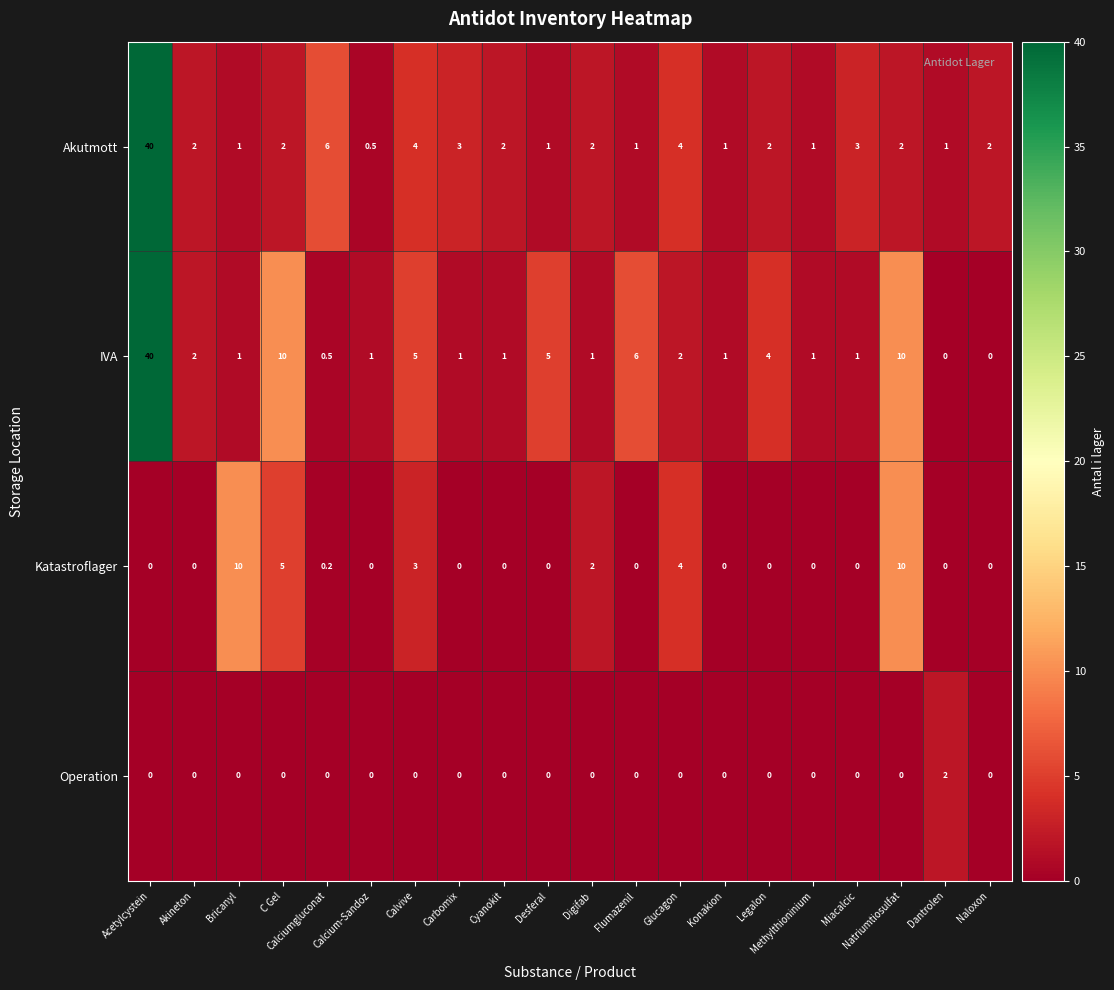

How many series are shown in this chart?

4